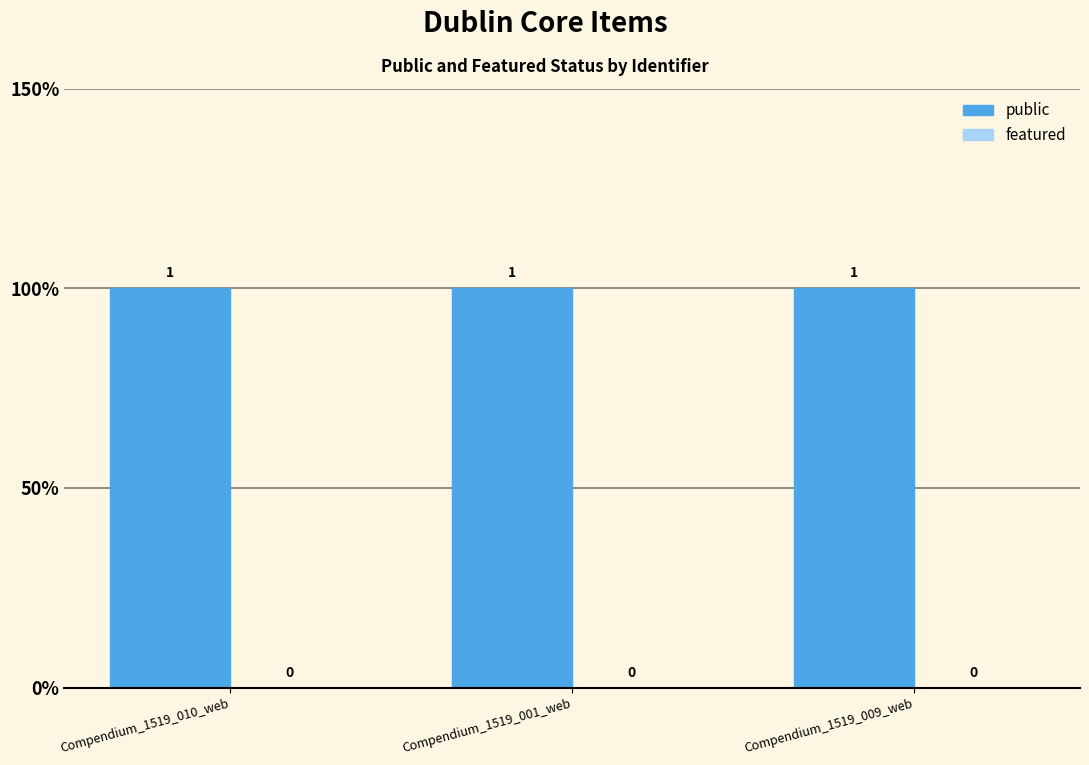

What is the total value across all series at Compendium_1519_010_web?

1